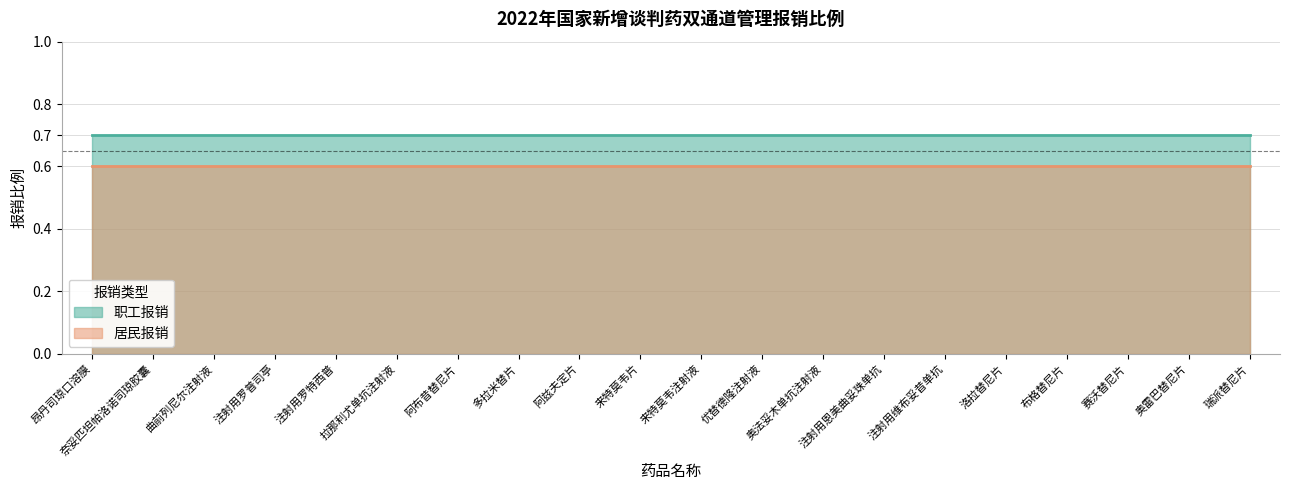

Reading left to right, transcribe all the data shown in this chart.

职工报销: 0.7	0.7	0.7	0.7	0.7	0.7	0.7	0.7	0.7	0.7	0.7	0.7	0.7	0.7	0.7	0.7	0.7	0.7	0.7	0.7
居民报销: 0.6	0.6	0.6	0.6	0.6	0.6	0.6	0.6	0.6	0.6	0.6	0.6	0.6	0.6	0.6	0.6	0.6	0.6	0.6	0.6